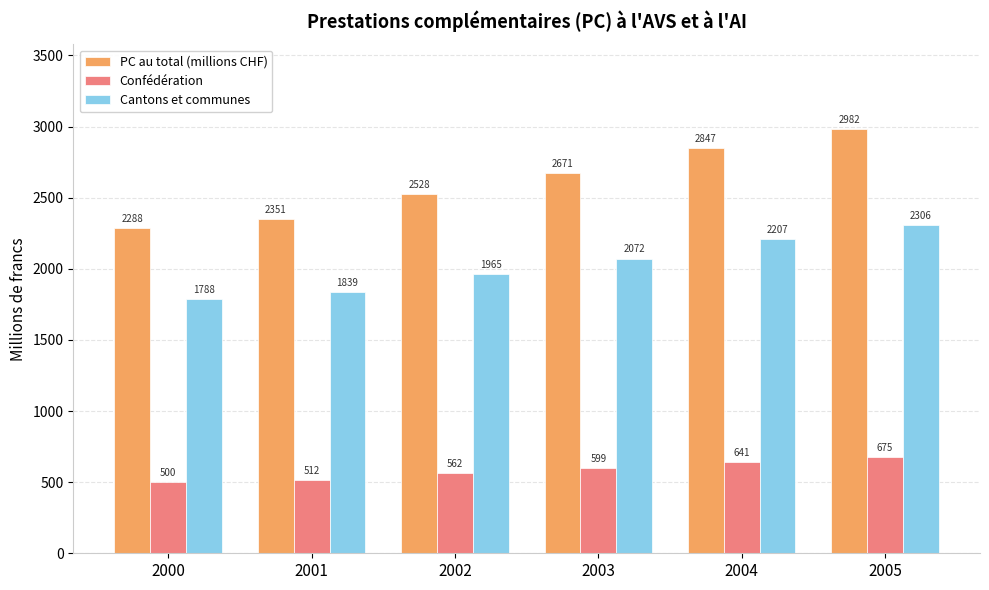

How many bars are there in total?

18